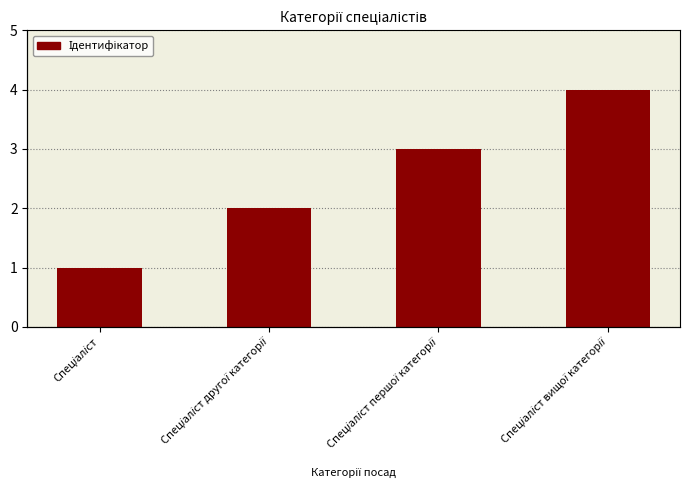

What is the change in value from Спеціаліст to Спеціаліст вищої категорії?

+3